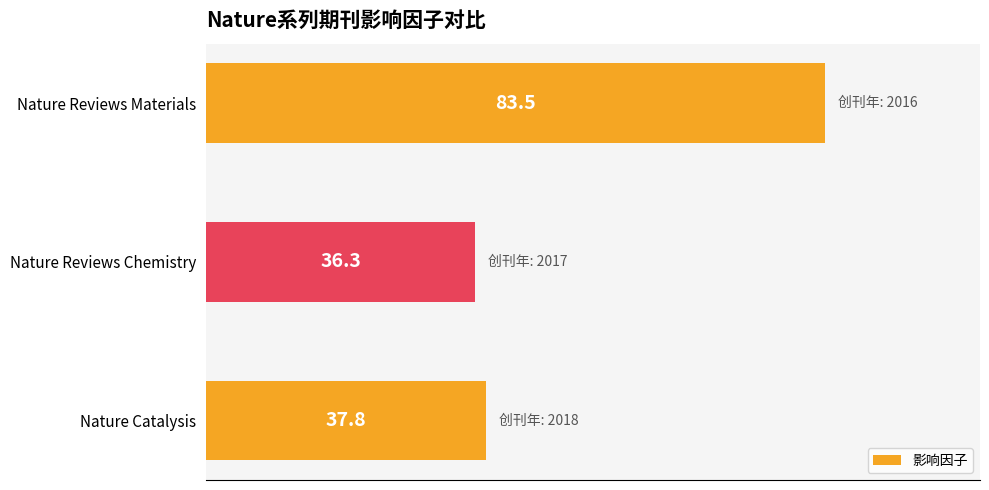

True or false: the data shows 83.5 at Nature Reviews Materials.

True